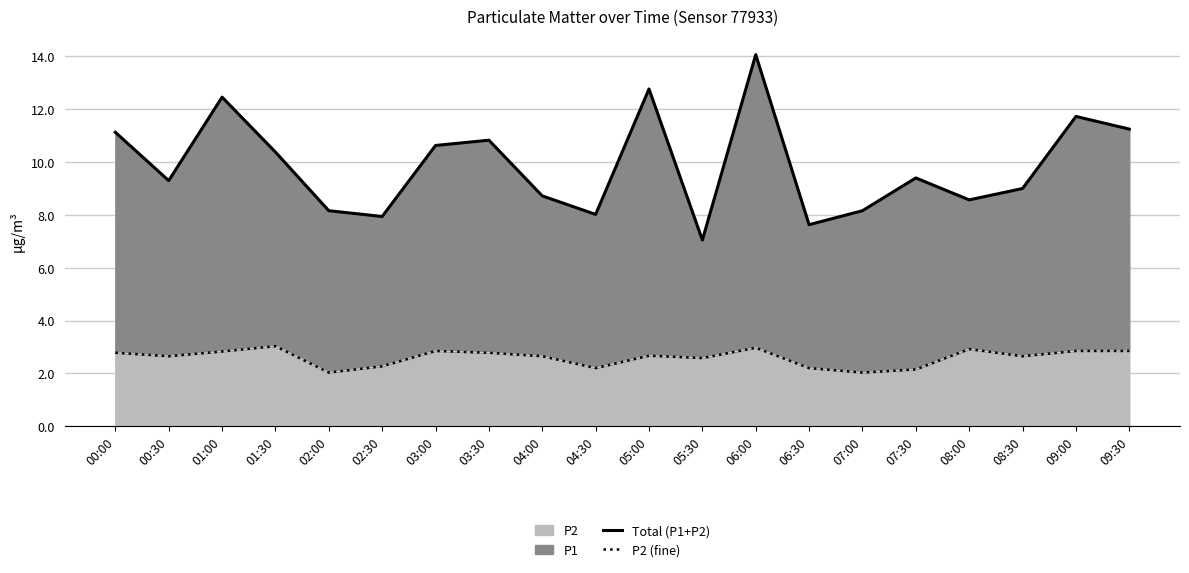

At which label does Total (P1+P2) reach its peak?

06:00